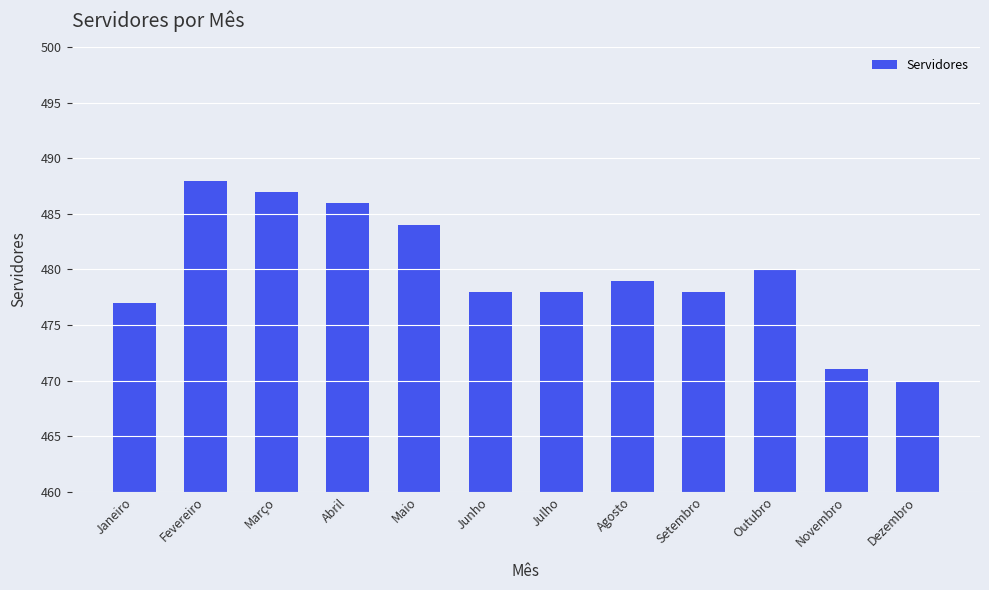

What is the value of the 11th bar from the left?

471